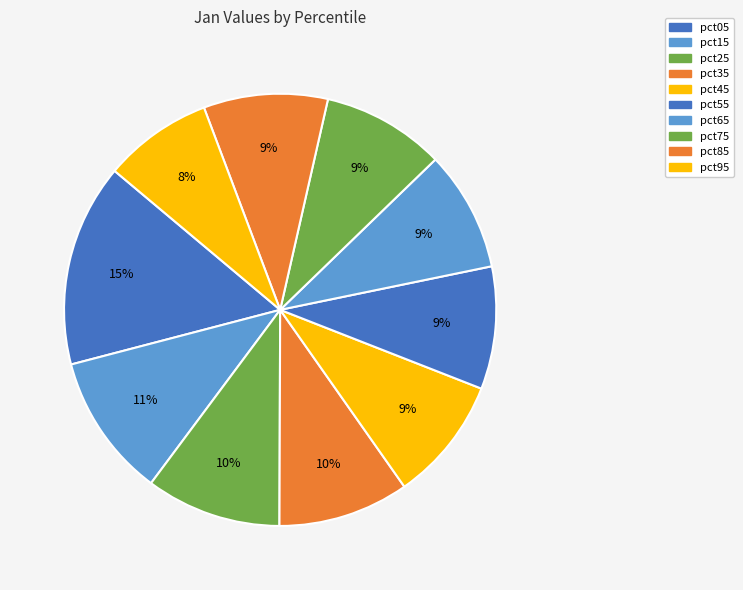

How many slices are in this pie chart?

10